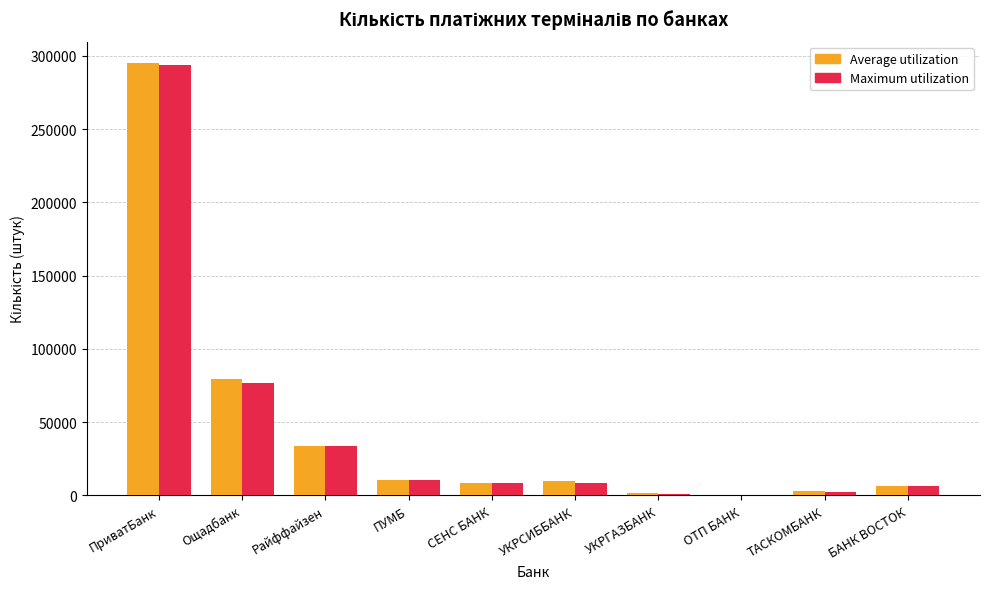

At which label does Maximum utilization first exceed 8738?

ПриватБанк